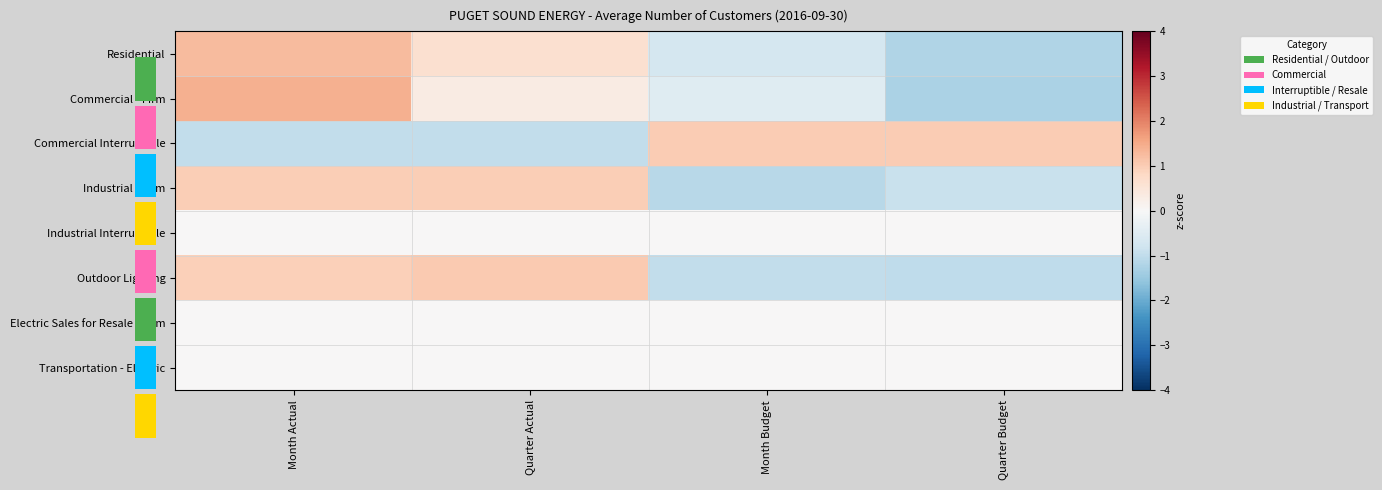

What is the smallest value displayed?

-1.3